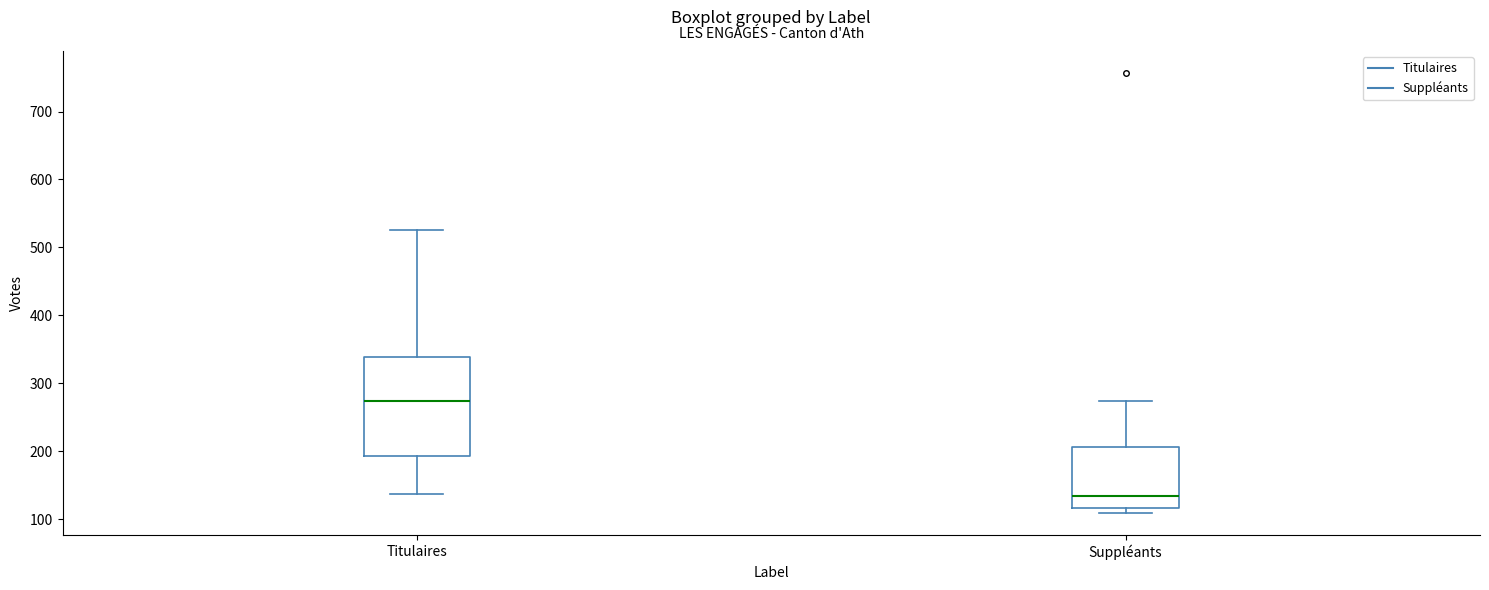

Which box's median line is the lowest?

Suppléants